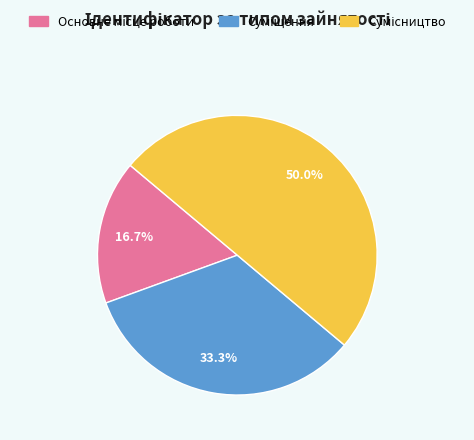

Count the number of slices in the pie.

3